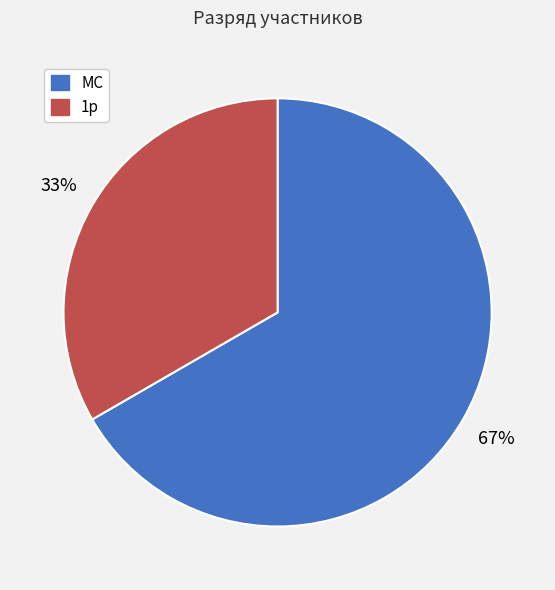

What percentage is the МС slice, to the nearest percent?

67%